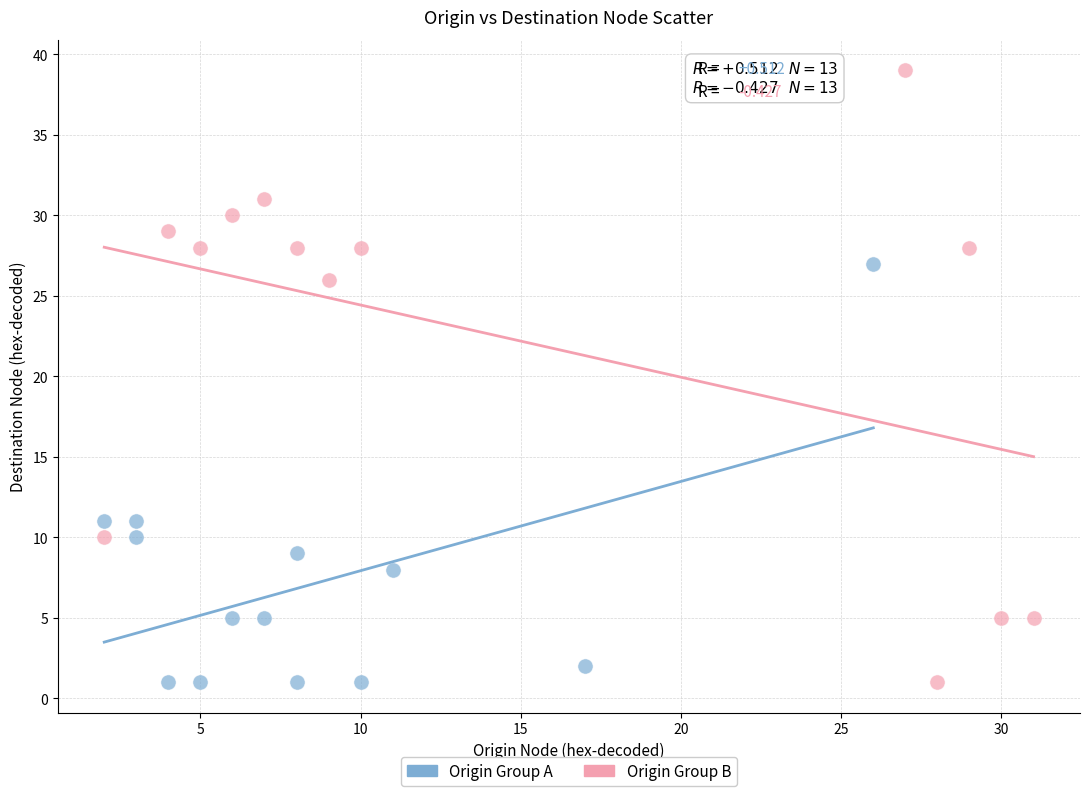

Which series has the widest spread of Y values?

Origin Group B